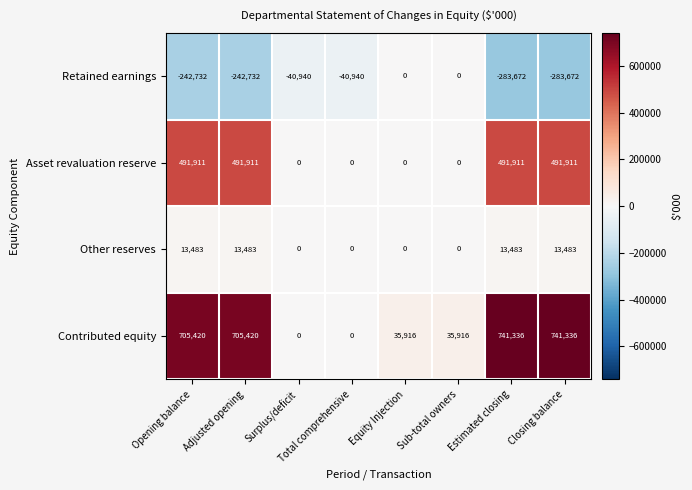

Count the number of data series in this chart.

4